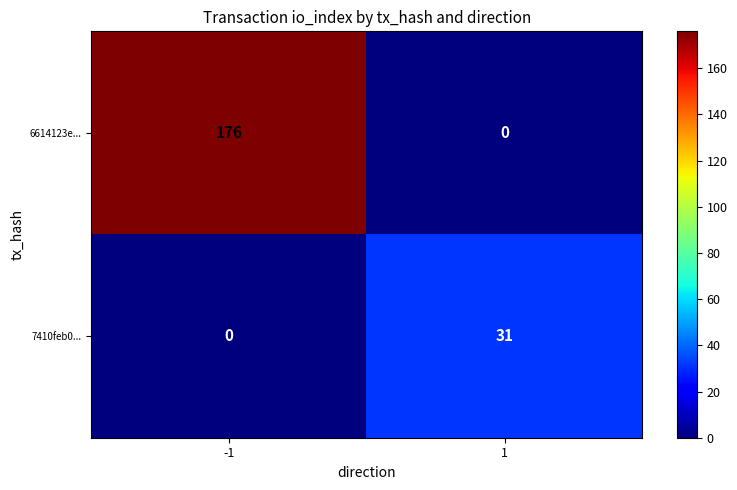

How many values in the 6614123e... series are below 176?

1